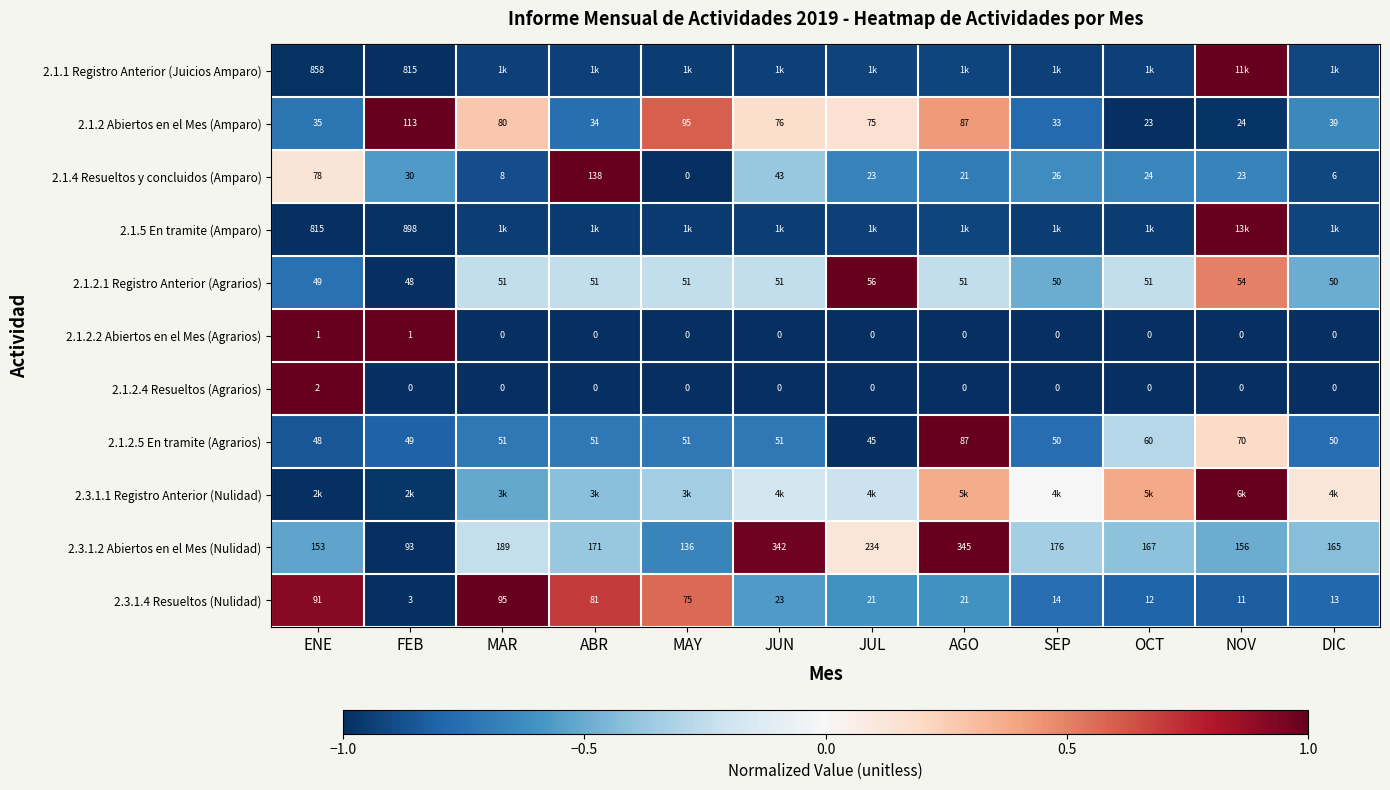

Where is 2.1.4 Resueltos y concluidos (Amparo) nearest to the value 69?

ENE